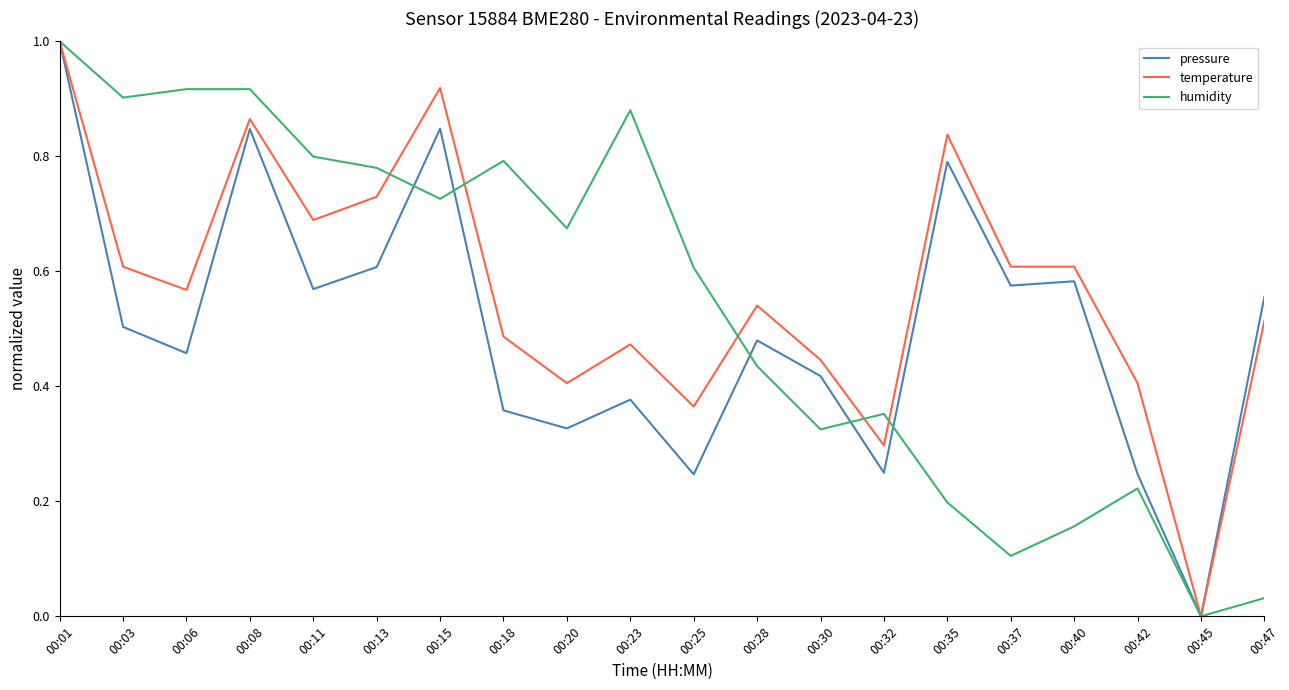

Does the chart display data point markers on the line(s)?

No